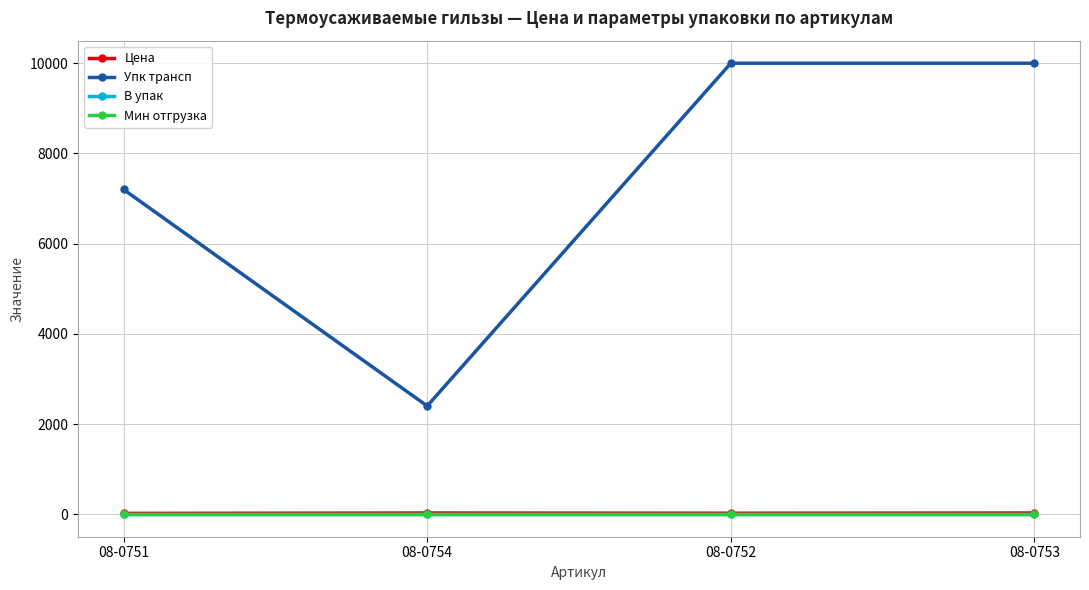

The value of Цена at 08-0753 is 27.4. True or false?

True